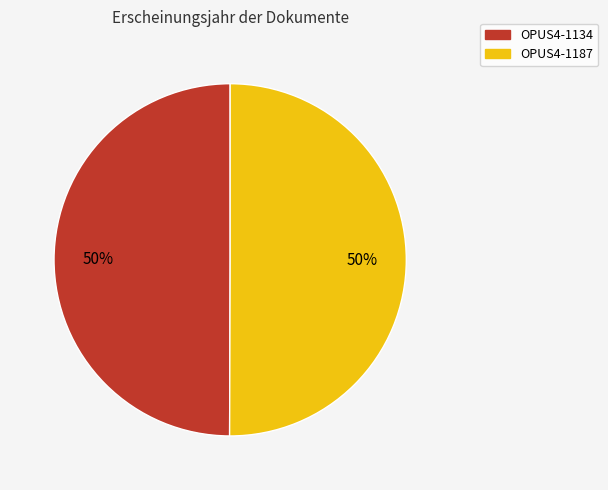

To the nearest percent, what is the combined percentage of OPUS4-1187 and OPUS4-1134?

100%